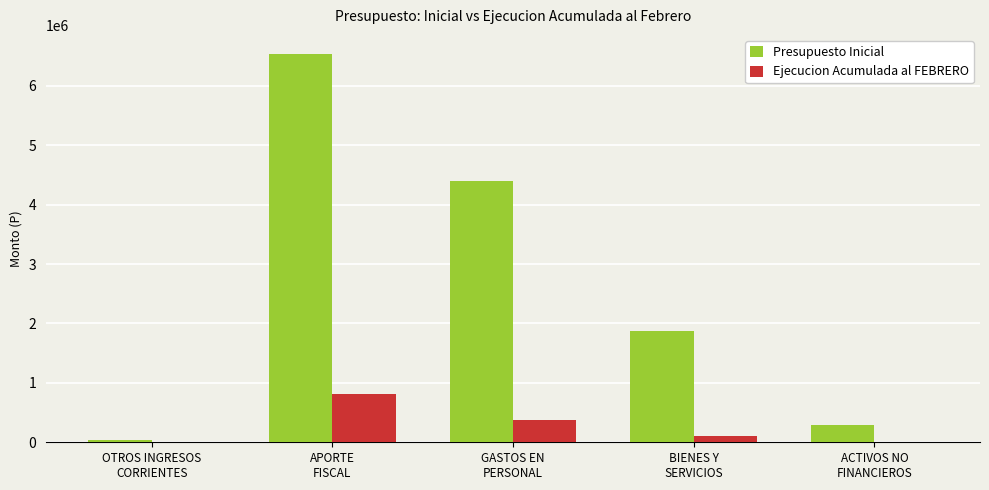

What is the maximum value shown in the chart?

6530004